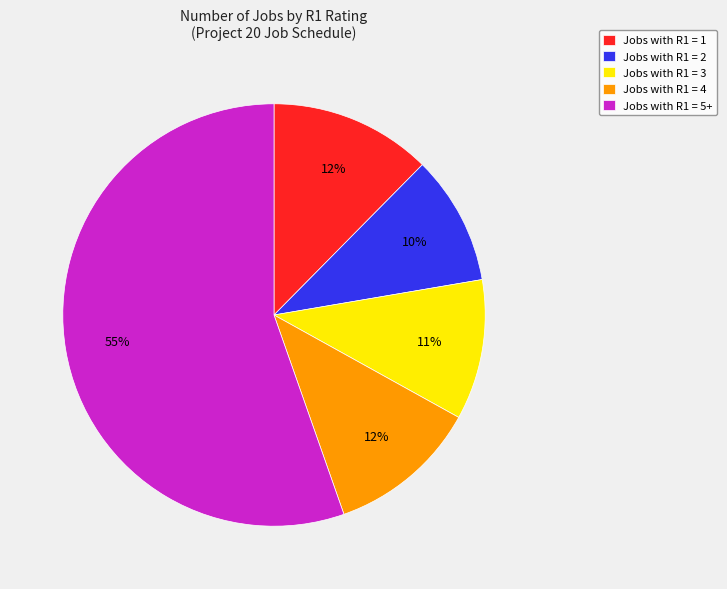

Is there any slice that represents more than half of the pie?

Yes